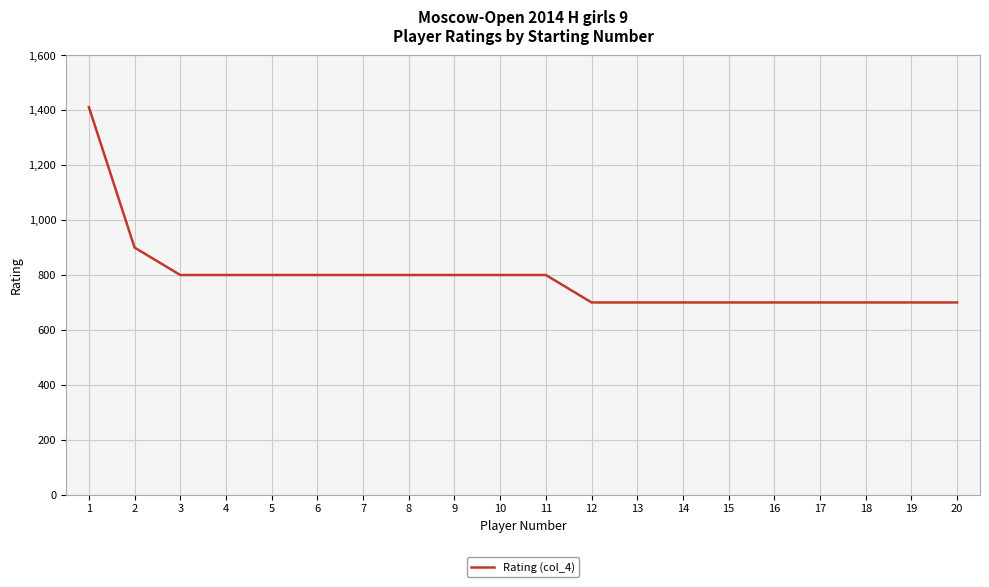

Count the values in the range 700 to 800.

18